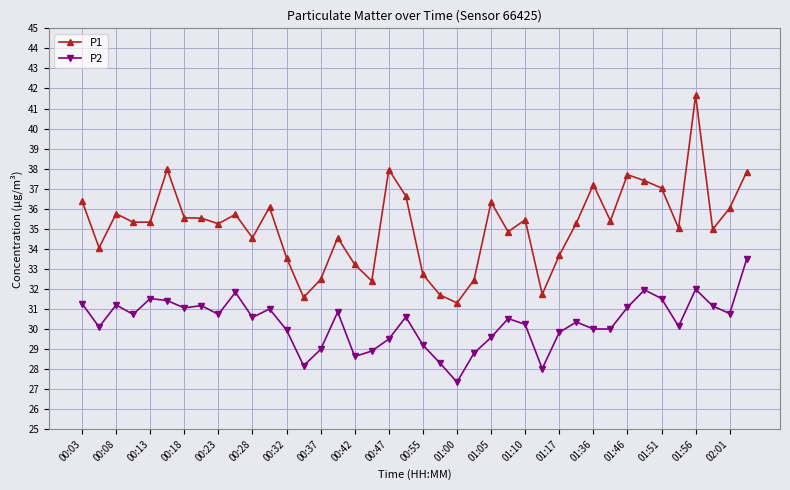

Which series has the largest range (max minus min)?

P1